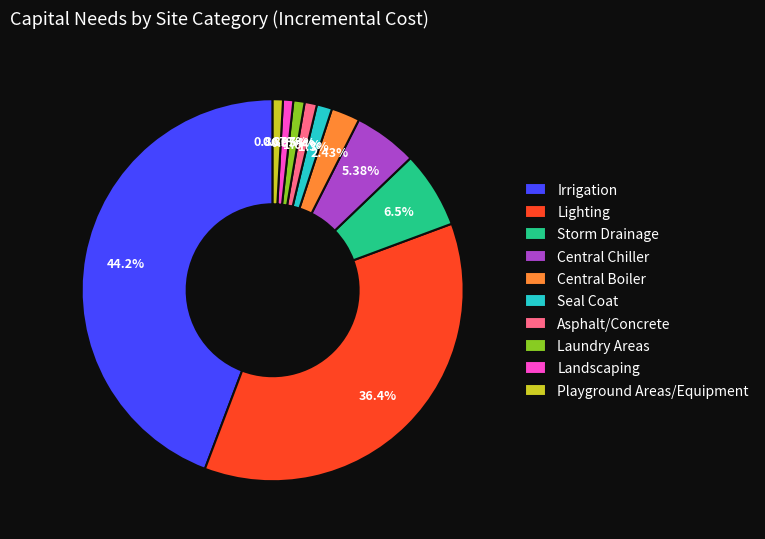

The Laundry Areas slice represents 10% of the pie. True or false?

False